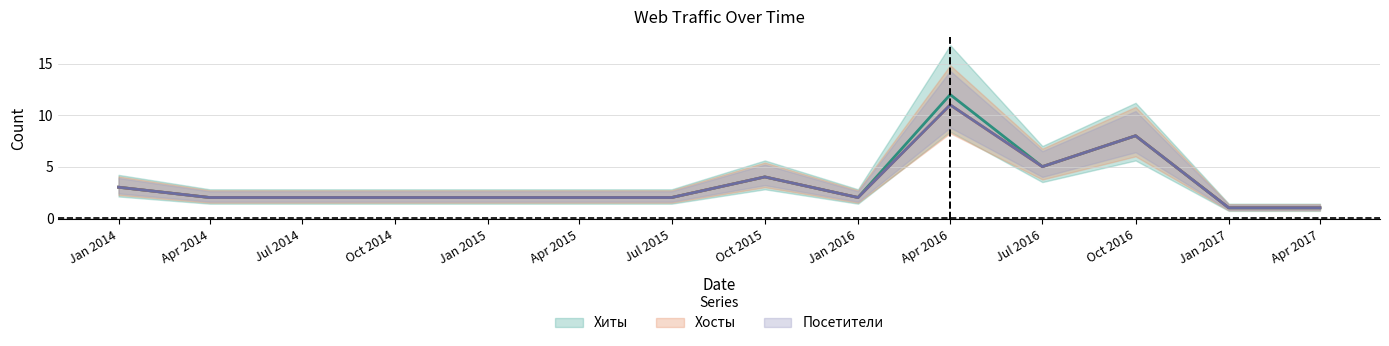

True or false: Посетители and Хосты cross at least once.

False